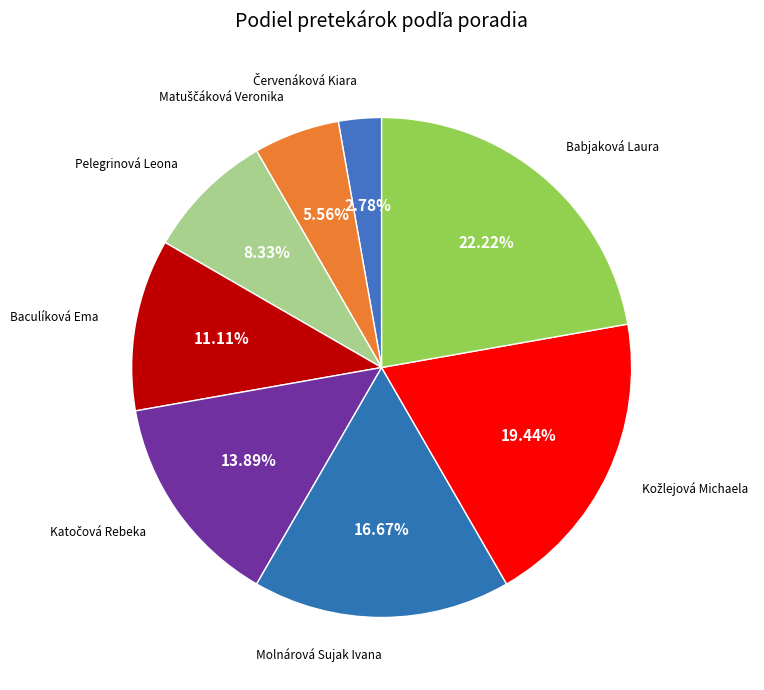

To the nearest percent, what is the difference between the largest and smallest slice percentages?

19%